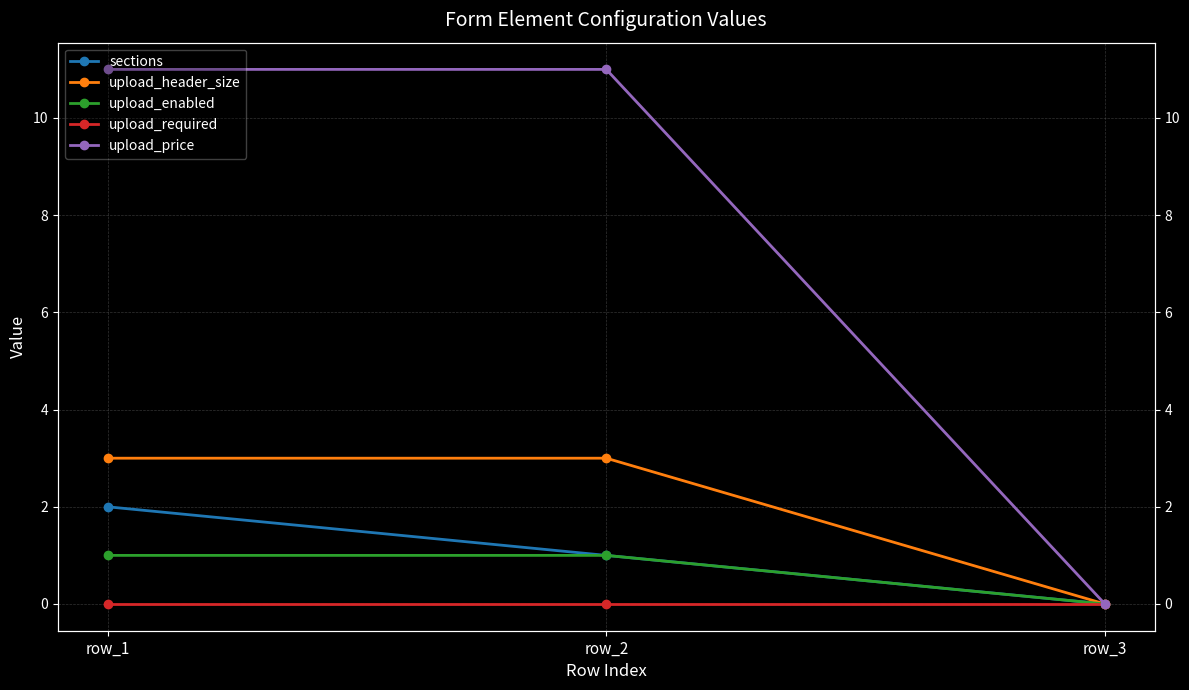

What is the value of the upload_header_size point at the 2nd from the left?

3